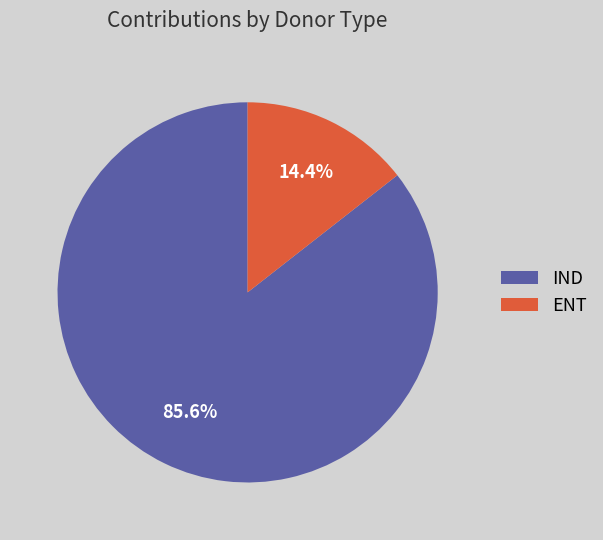

Combined, what portion of the pie is ENT and IND?

100.0%